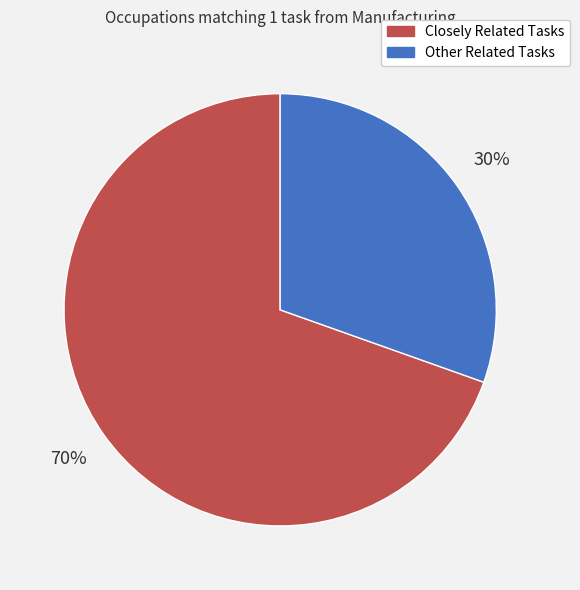

Which category accounts for the majority?

Closely Related Tasks